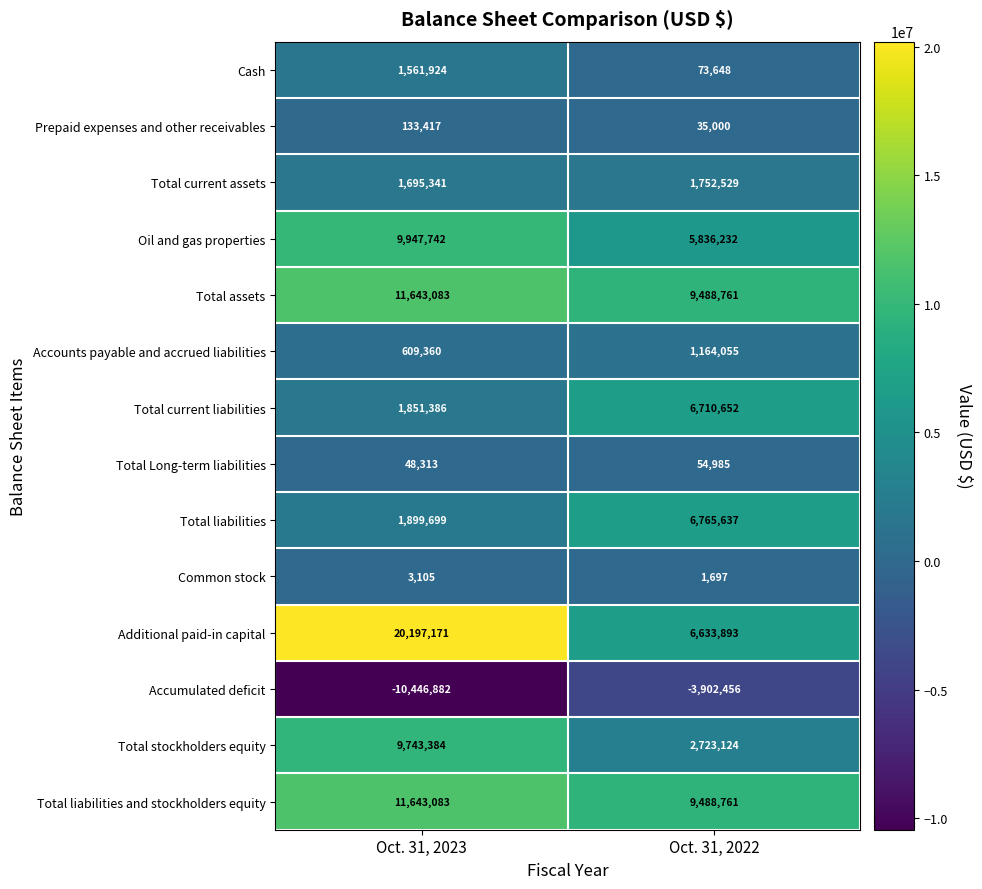

What is the spread (max minus min) of values at Oct. 31, 2023?

30644053